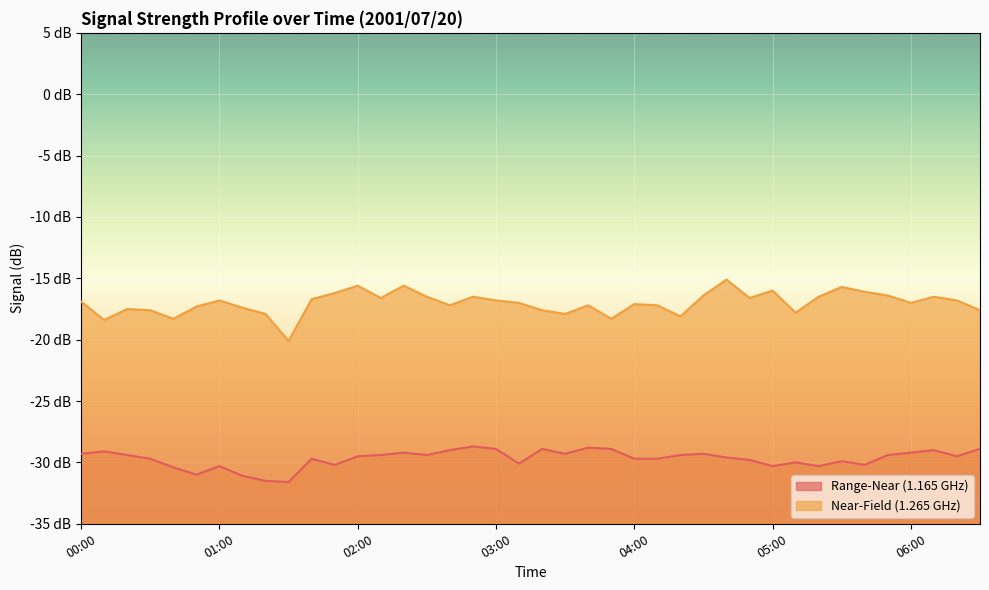

Where is Near-Field (1.265 GHz) nearest to the value -17?

03:10